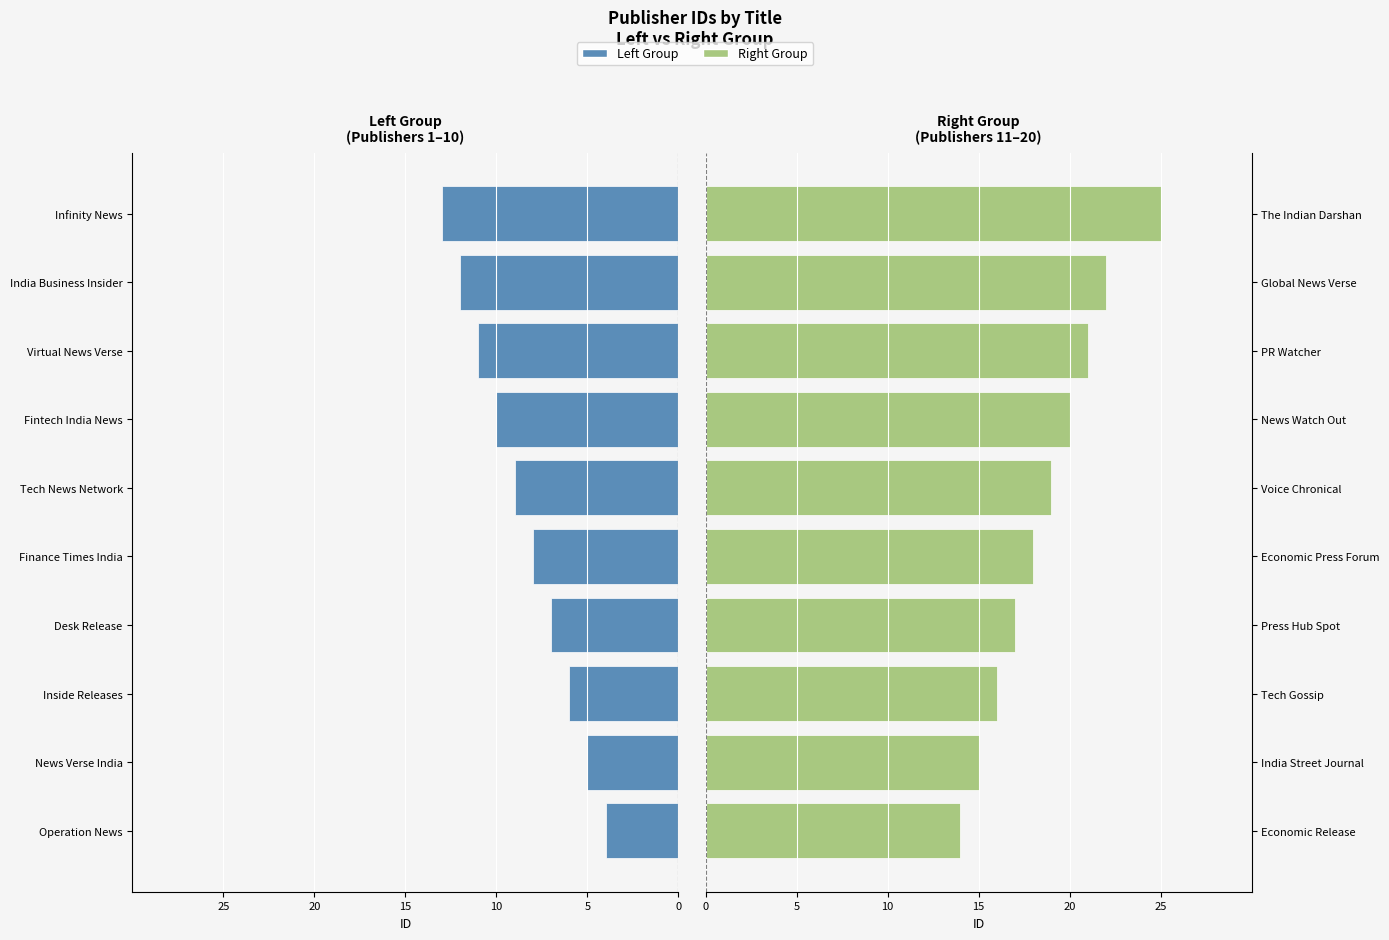

Which has a higher value, Finance Times India or Inside Releases?

Inside Releases